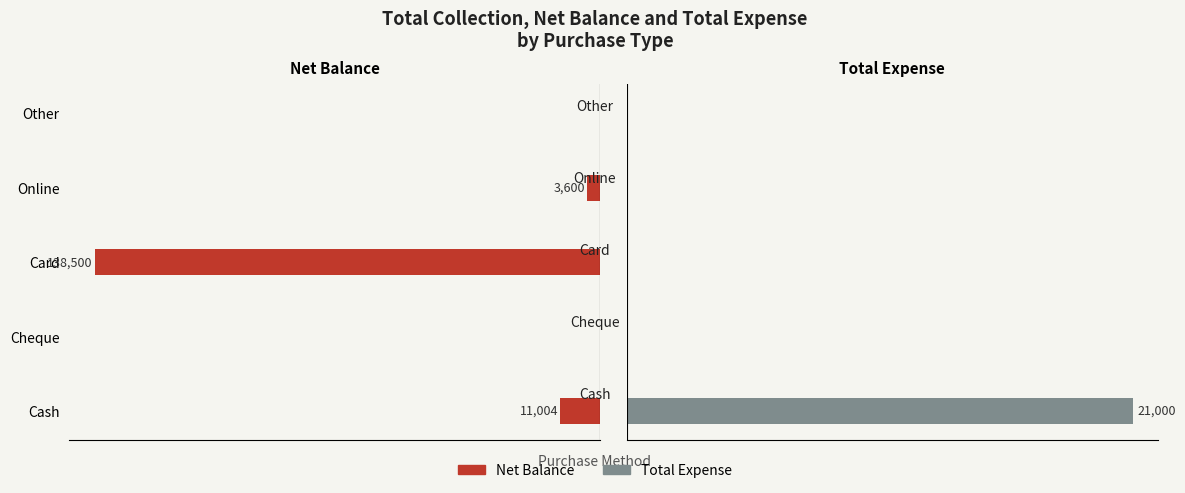

Which series changed the most between Online and Other?

Net Balance